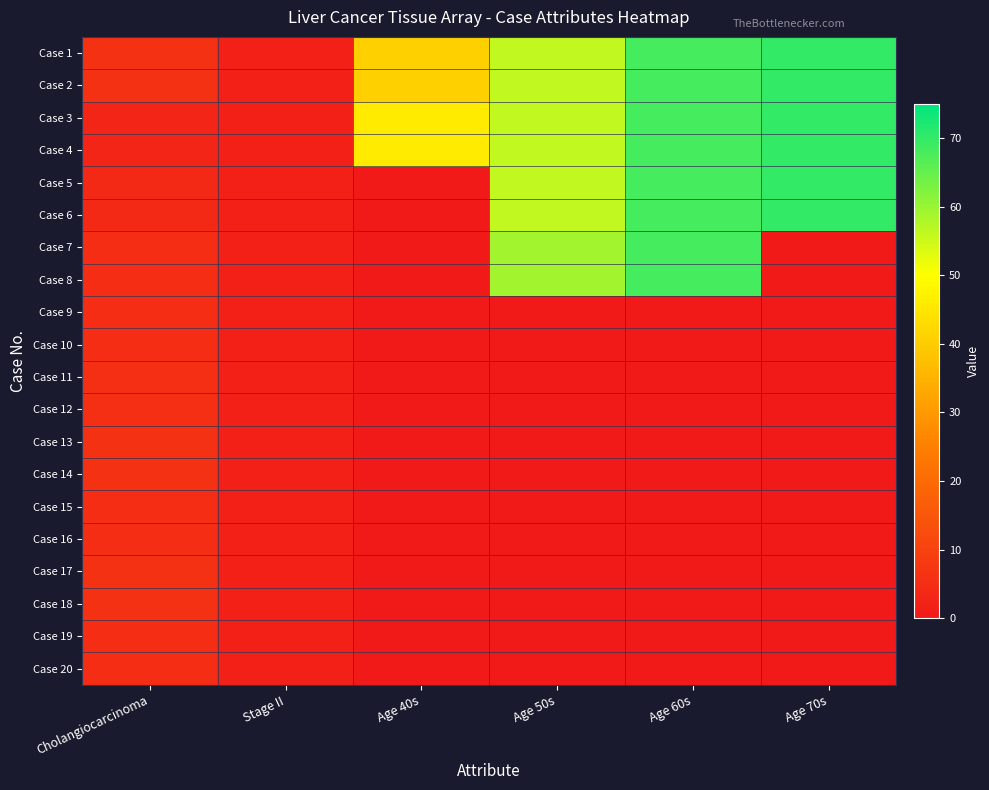

Reading right to left, list all the values displayed in this chart.

Case 1: Age 70s=70.0	Age 60s=68.0	Age 50s=56.0	Age 40s=41.0	Stage II=2.0	Cholangiocarcinoma=6.0
Case 2: Age 70s=70.0	Age 60s=68.0	Age 50s=56.0	Age 40s=41.0	Stage II=2.0	Cholangiocarcinoma=6.0
Case 3: Age 70s=70.0	Age 60s=68.0	Age 50s=56.0	Age 40s=46.0	Stage II=2.0	Cholangiocarcinoma=3.0
Case 4: Age 70s=70.0	Age 60s=68.0	Age 50s=56.0	Age 40s=46.0	Stage II=2.0	Cholangiocarcinoma=3.0
Case 5: Age 70s=70.0	Age 60s=68.0	Age 50s=56.0	Age 40s=0.0	Stage II=2.0	Cholangiocarcinoma=4.0
Case 6: Age 70s=70.0	Age 60s=68.0	Age 50s=56.0	Age 40s=0.0	Stage II=2.0	Cholangiocarcinoma=4.0
Case 7: Age 70s=0.0	Age 60s=68.0	Age 50s=59.0	Age 40s=0.0	Stage II=2.0	Cholangiocarcinoma=5.0
Case 8: Age 70s=0.0	Age 60s=68.0	Age 50s=59.0	Age 40s=0.0	Stage II=2.0	Cholangiocarcinoma=5.0
Case 9: Age 70s=0.0	Age 60s=0.0	Age 50s=0.0	Age 40s=0.0	Stage II=2.0	Cholangiocarcinoma=5.0
Case 10: Age 70s=0.0	Age 60s=0.0	Age 50s=0.0	Age 40s=0.0	Stage II=2.0	Cholangiocarcinoma=5.0
Case 11: Age 70s=0.0	Age 60s=0.0	Age 50s=0.0	Age 40s=0.0	Stage II=2.0	Cholangiocarcinoma=5.5
Case 12: Age 70s=0.0	Age 60s=0.0	Age 50s=0.0	Age 40s=0.0	Stage II=2.0	Cholangiocarcinoma=5.5
Case 13: Age 70s=0.0	Age 60s=0.0	Age 50s=0.0	Age 40s=0.0	Stage II=2.0	Cholangiocarcinoma=6.0
Case 14: Age 70s=0.0	Age 60s=0.0	Age 50s=0.0	Age 40s=0.0	Stage II=2.0	Cholangiocarcinoma=6.0
Case 15: Age 70s=0.0	Age 60s=0.0	Age 50s=0.0	Age 40s=0.0	Stage II=2.0	Cholangiocarcinoma=5.0
Case 16: Age 70s=0.0	Age 60s=0.0	Age 50s=0.0	Age 40s=0.0	Stage II=2.0	Cholangiocarcinoma=5.0
Case 17: Age 70s=0.0	Age 60s=0.0	Age 50s=0.0	Age 40s=0.0	Stage II=2.0	Cholangiocarcinoma=6.0
Case 18: Age 70s=0.0	Age 60s=0.0	Age 50s=0.0	Age 40s=0.0	Stage II=2.0	Cholangiocarcinoma=6.0
Case 19: Age 70s=0.0	Age 60s=0.0	Age 50s=0.0	Age 40s=0.0	Stage II=2.0	Cholangiocarcinoma=5.0
Case 20: Age 70s=0.0	Age 60s=0.0	Age 50s=0.0	Age 40s=0.0	Stage II=2.0	Cholangiocarcinoma=5.0